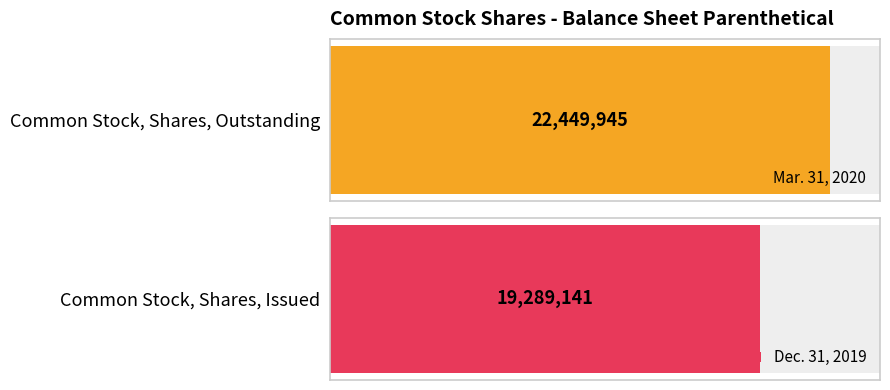

What position from the left is Common Stock, Shares, Issued?

2